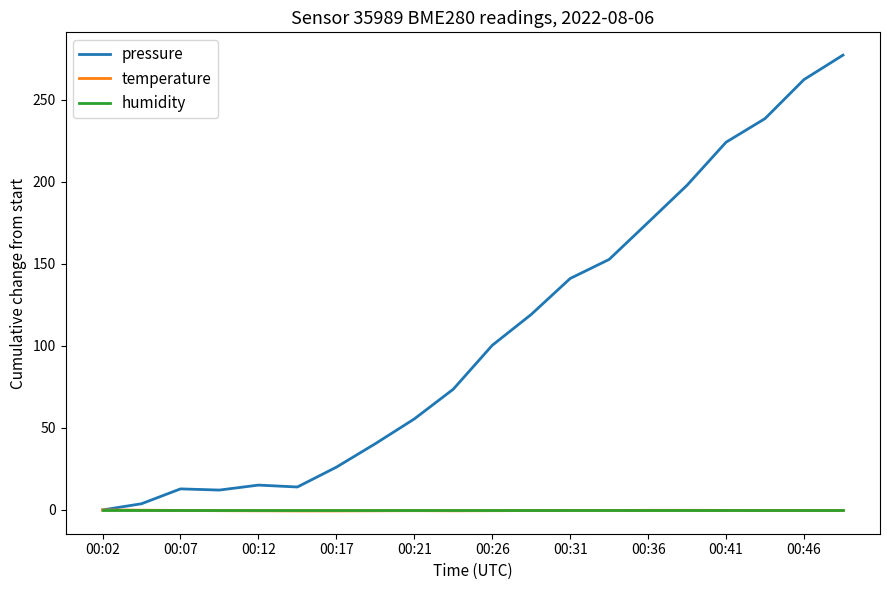

Which series has the largest range (max minus min)?

pressure